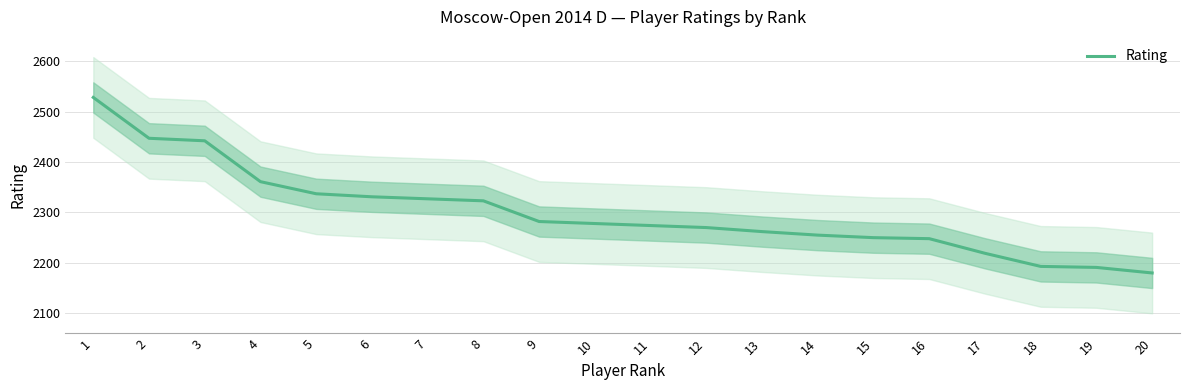

What is the maximum value shown in the chart?

2528